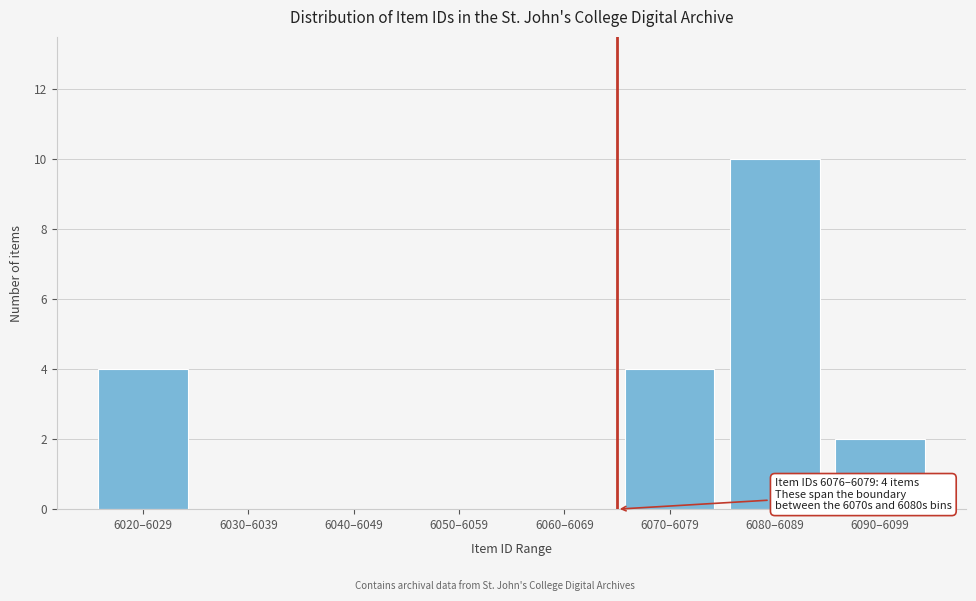

Reading left to right, extract all data points from this chart.

6020–6029=4	6030–6039=0	6040–6049=0	6050–6059=0	6060–6069=0	6070–6079=4	6080–6089=10	6090–6099=2